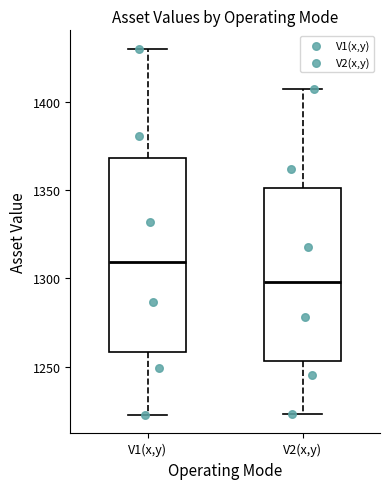

Which box is the tallest, from its lower edge to its upper edge?

V1(x,y)